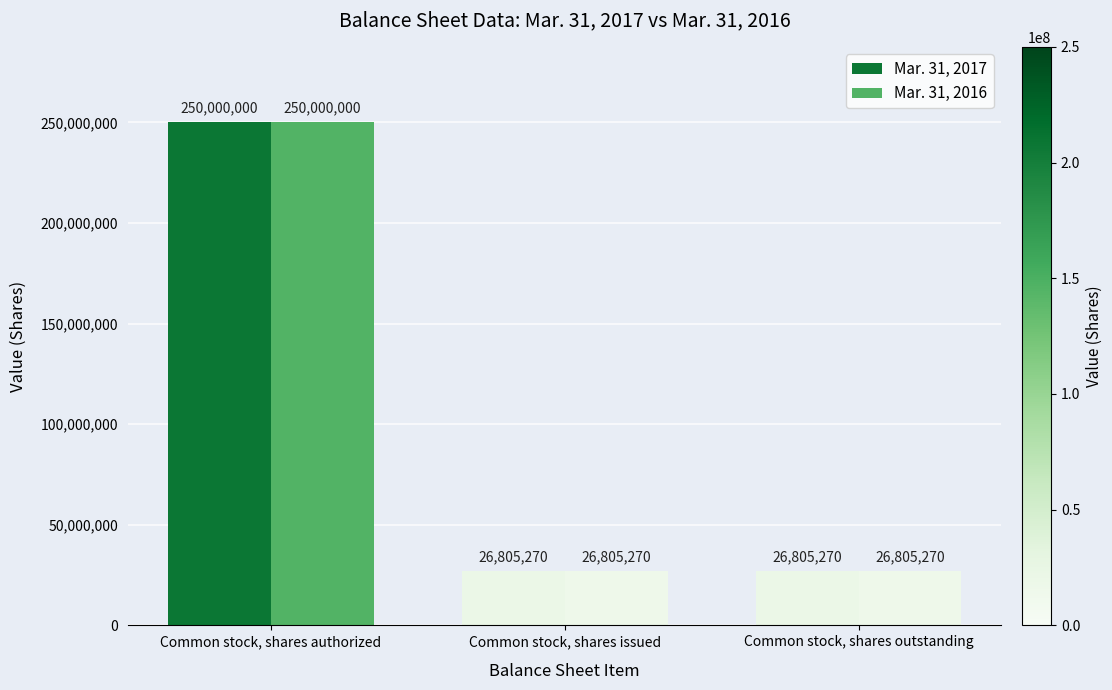

What is the approximate value of Mar. 31, 2017 at Common stock, shares authorized, to the nearest 50?

250000000